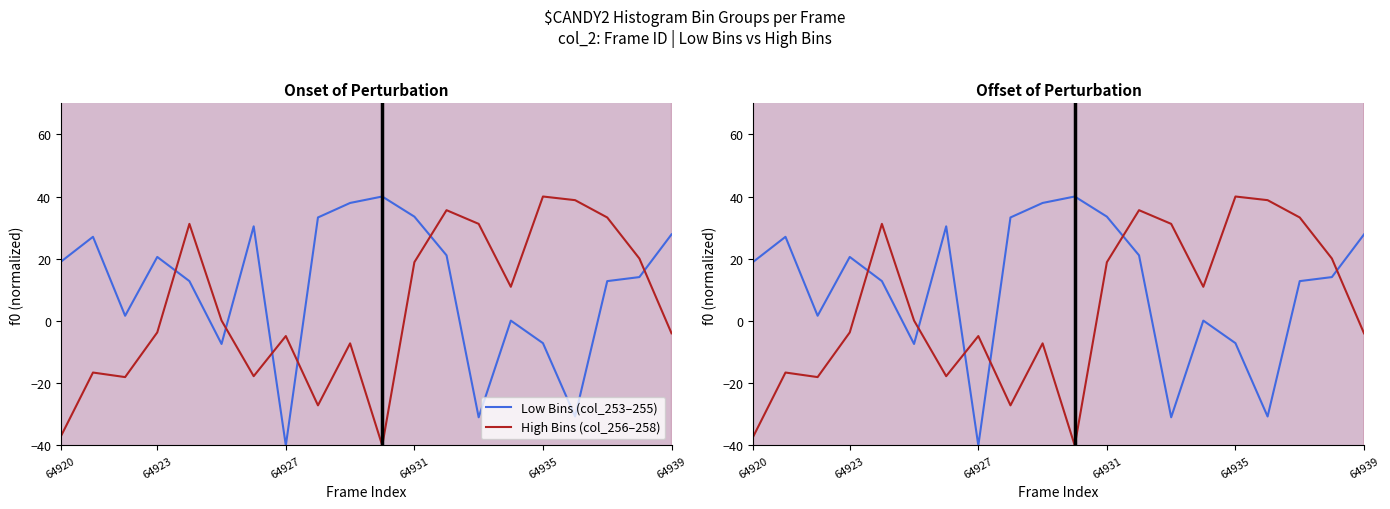

The Low Bins (col_253–255) series shows 18.6 at 8. True or false?

False